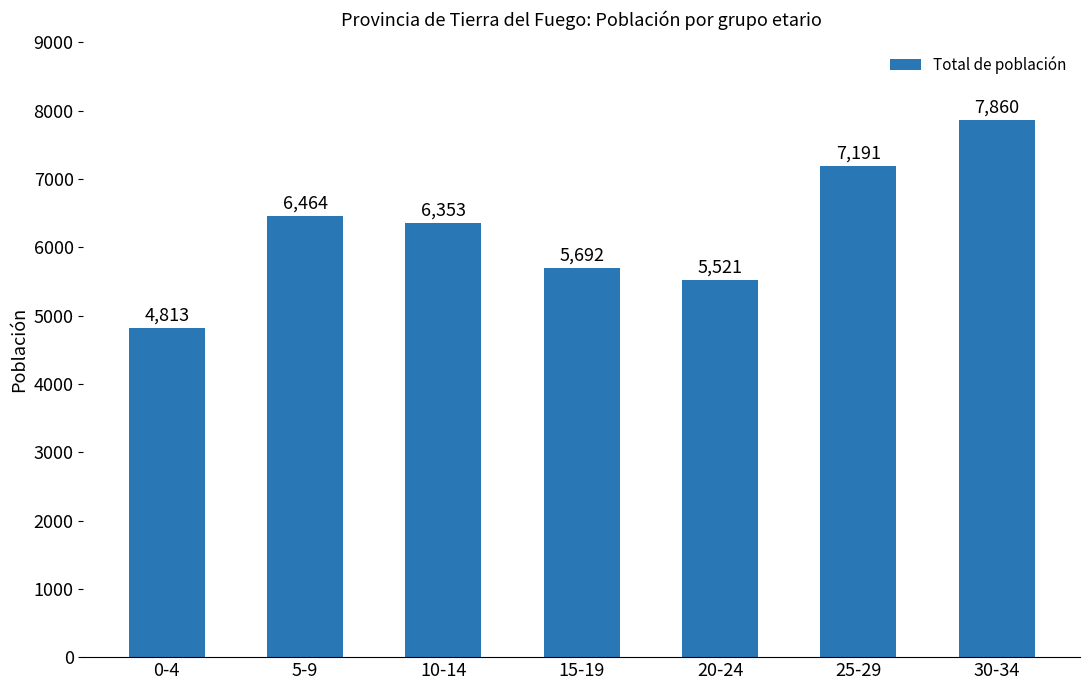

What is the difference between the second highest and second lowest values?

1670